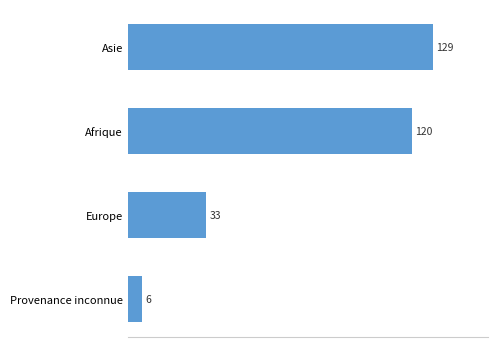

Count the number of categories in the chart.

4